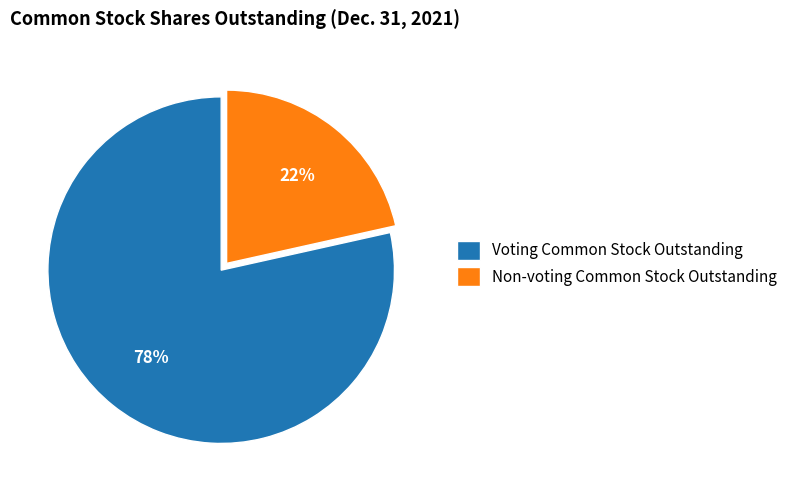

To the nearest percent, what is the combined percentage of Non-voting Common Stock Outstanding and Voting Common Stock Outstanding?

100%